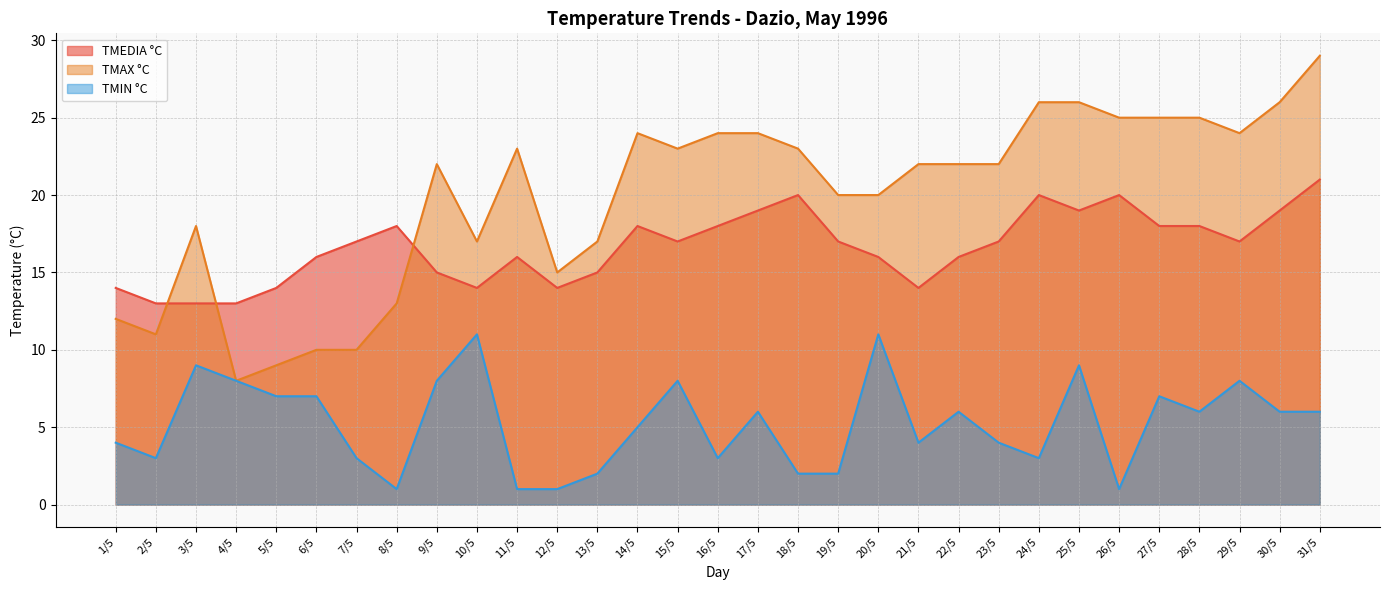

The value of TMEDIA °C at 27/5 is 18. True or false?

True